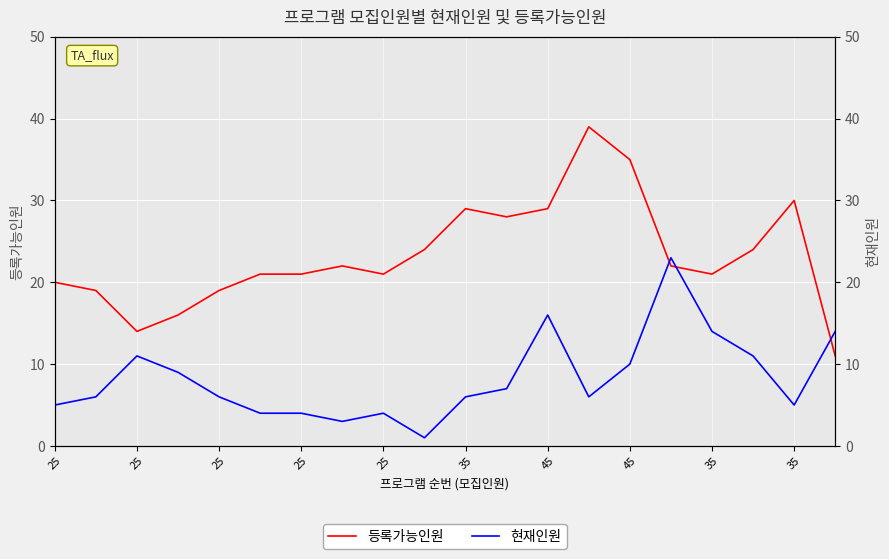

At which label does 현재인원 reach its peak?

15